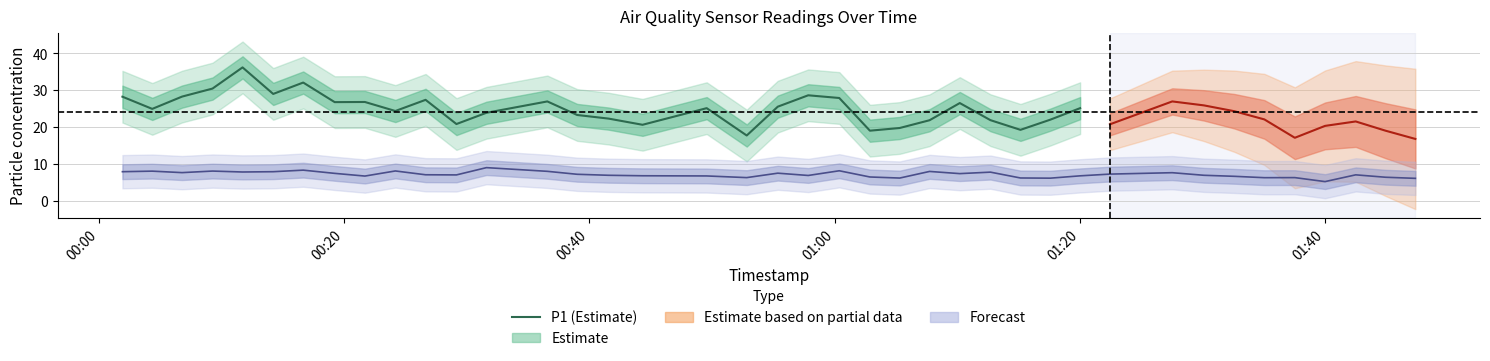

How many data points does each series have?

30